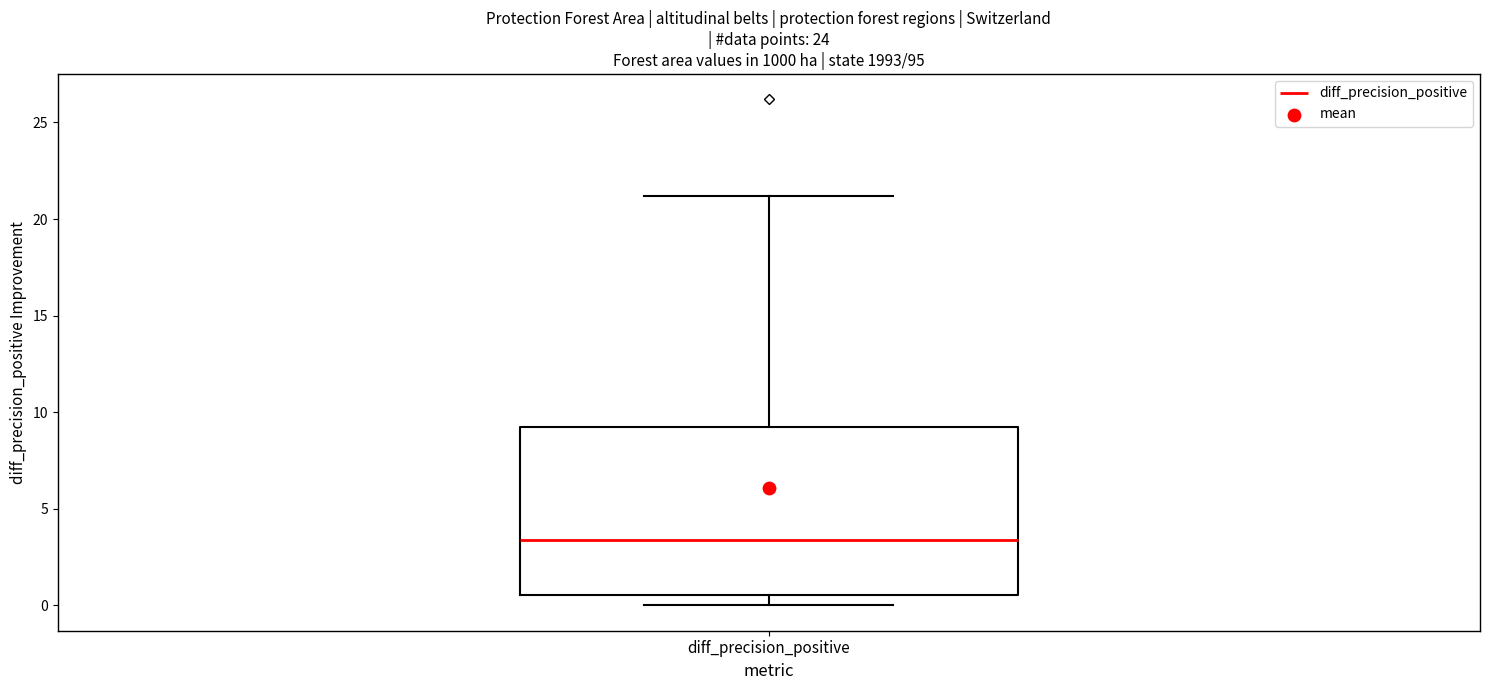

Read this box plot against the y-axis: the position of the median line, the range covered by the box, and the ends of both whiskers. The values are not printed on the chart, so give them approximately, as read against the axis.

median 3.5, box 0.5 to 9.5, whiskers 0.0 to 21.0